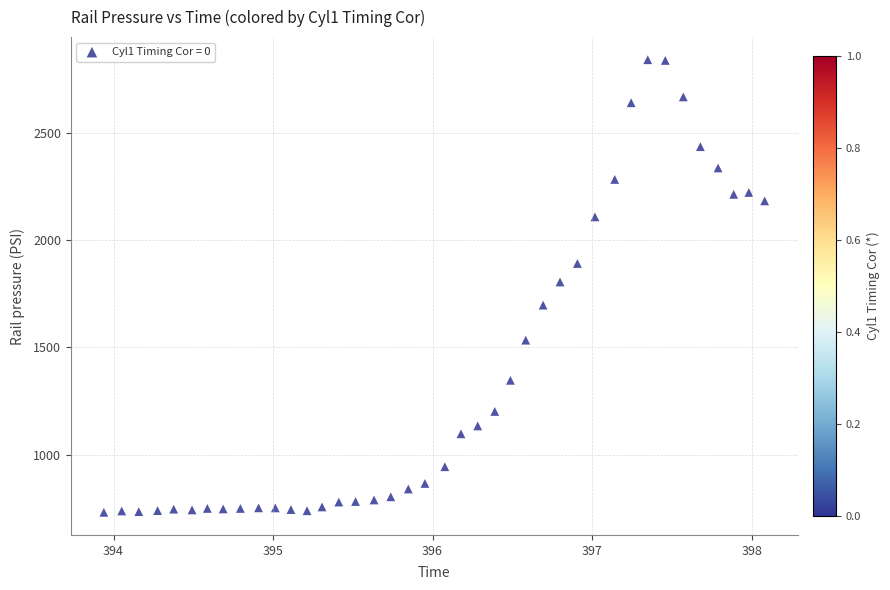

What is the range of Y values (max minus min)?

2108.5